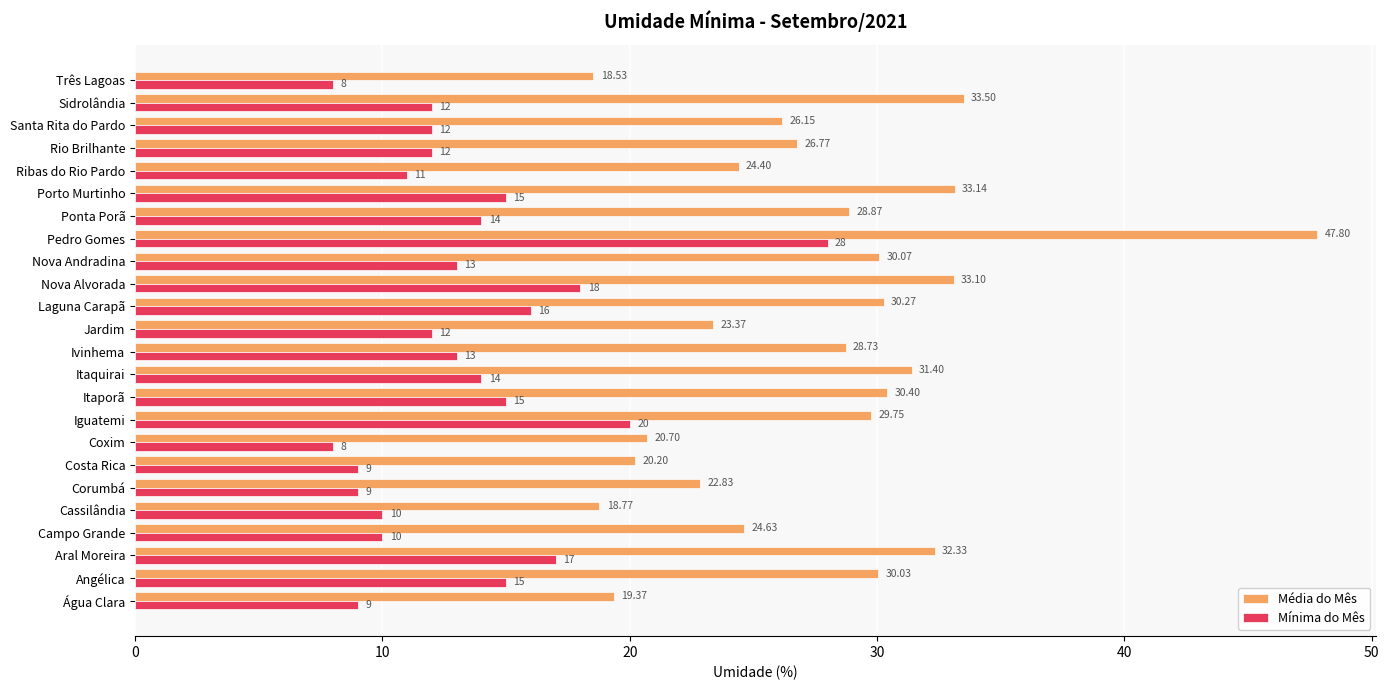

What is the smallest value displayed?

8.0